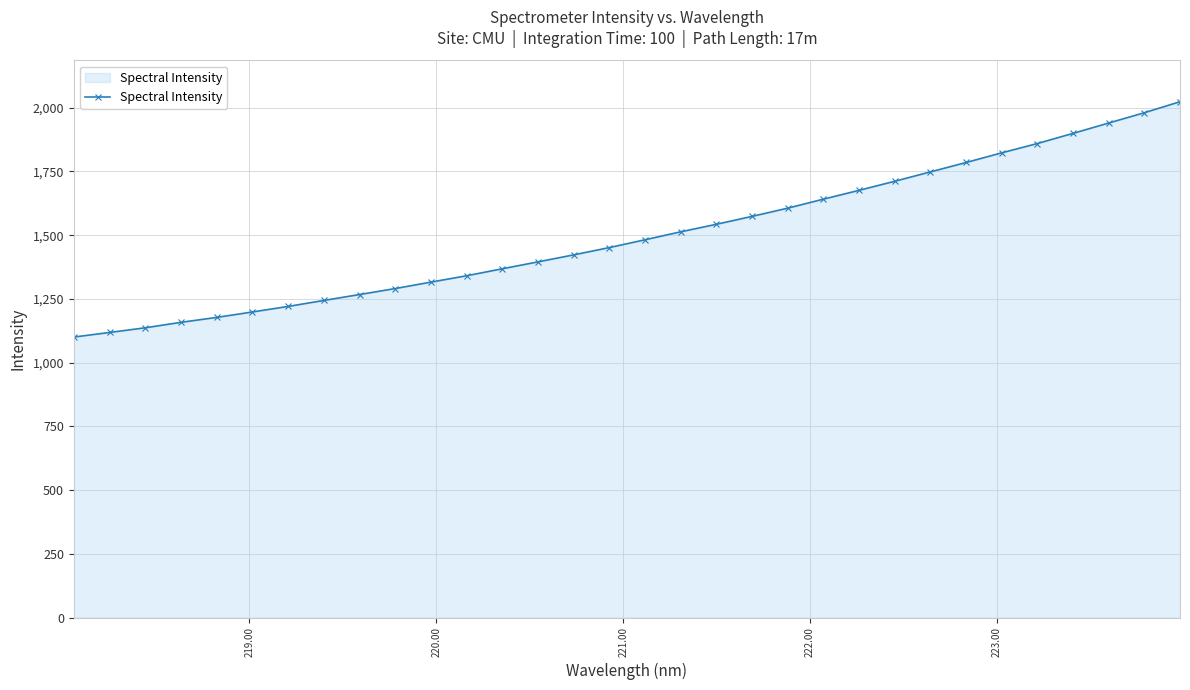

How many series are shown in this chart?

1